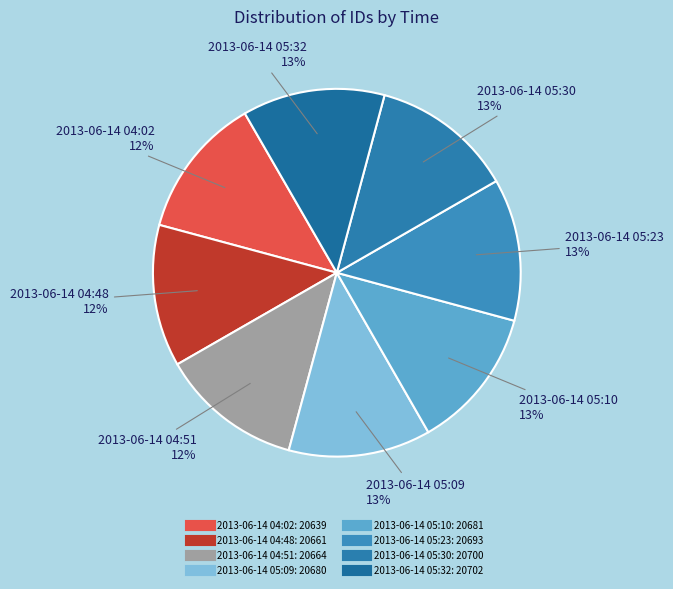

Approximately how many times larger is the value at 2013-06-14 04:48 compared to 2013-06-14 04:02?

1.0